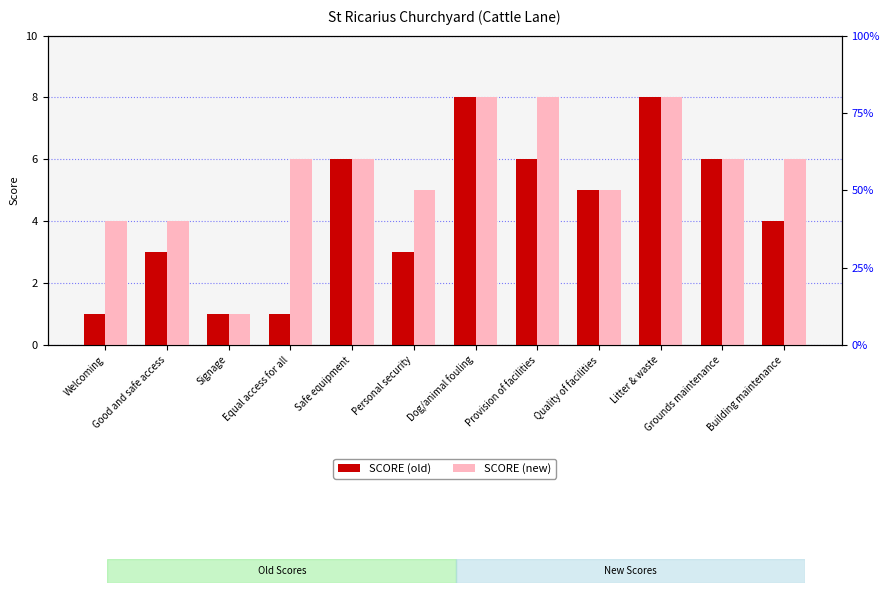

The SCORE (old) series shows 5 at Good and safe access. True or false?

False